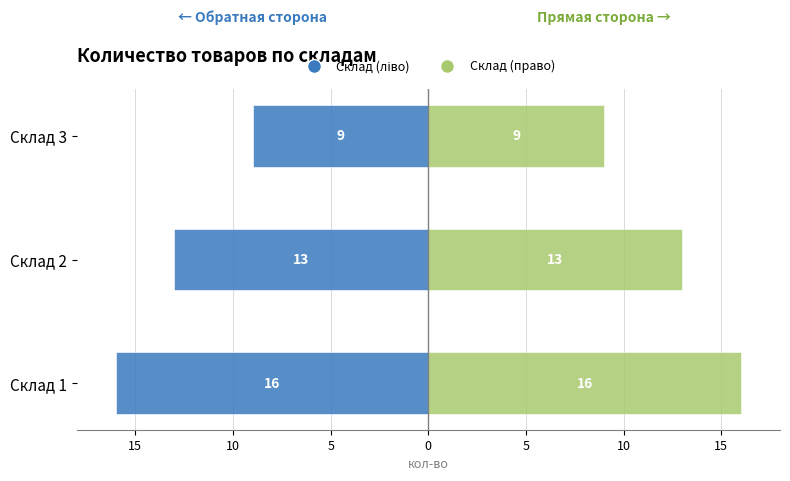

Reading left to right, what are all the values shown in this chart?

Склад (ліво): -16	-13	-9
Склад (право): 16	13	9